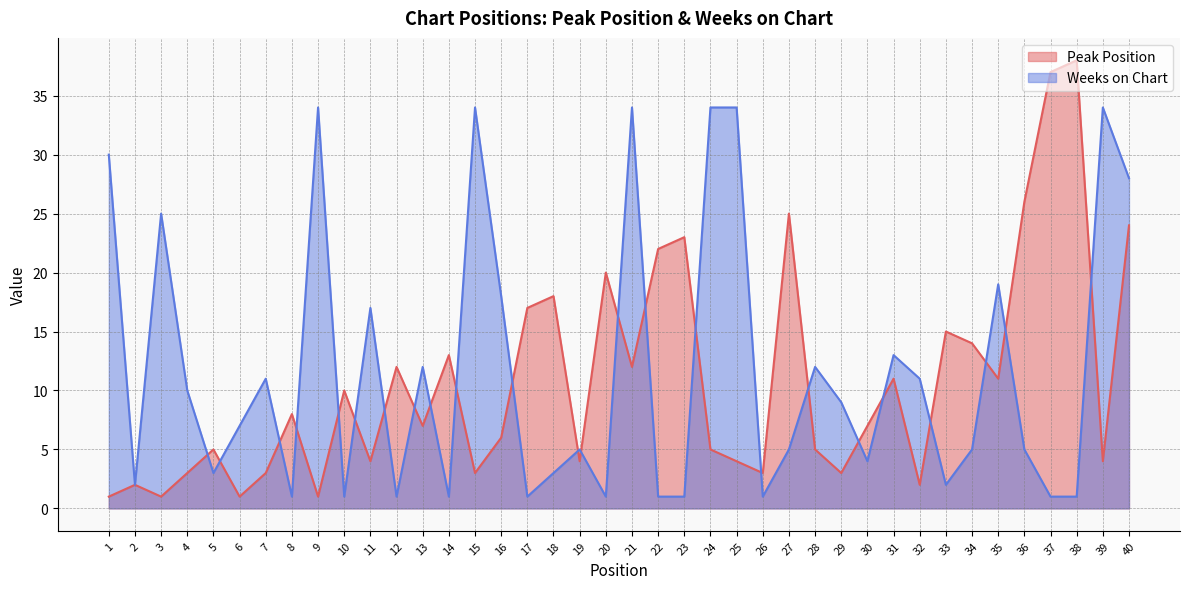

Where is the first local maximum for Peak Position?

2